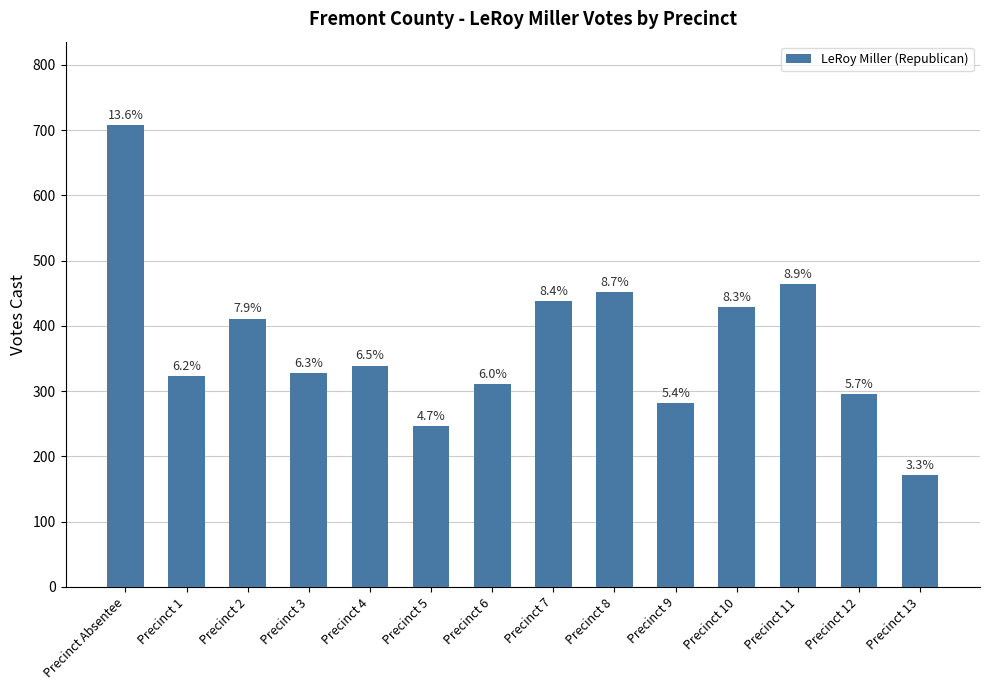

Between Precinct 5 and Precinct 9, which is larger?

Precinct 9